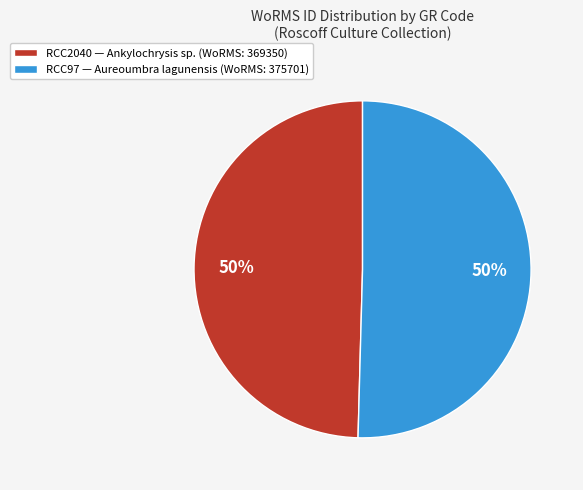

How many slices are in this pie chart?

2